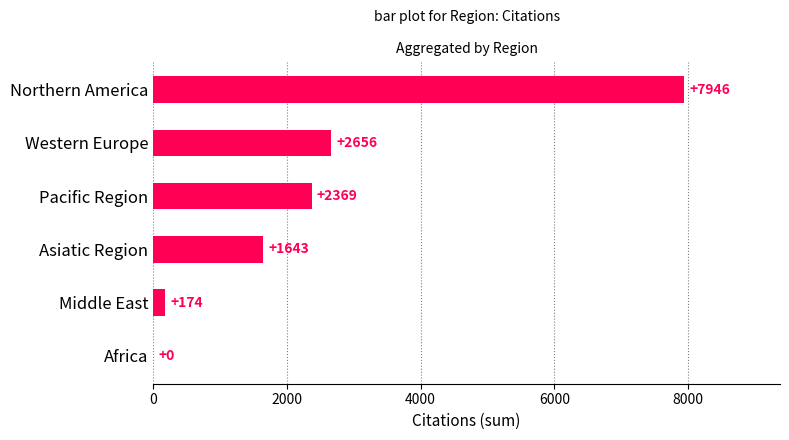

At which label is the value closest to 3973?

Western Europe